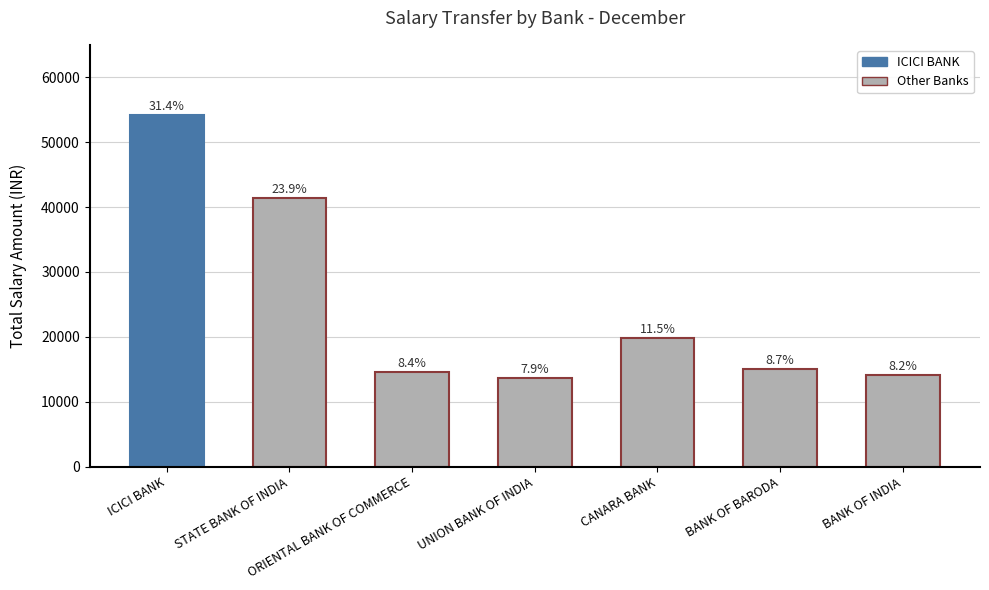

What is the difference between the values at BANK OF BARODA and BANK OF INDIA?

904.0